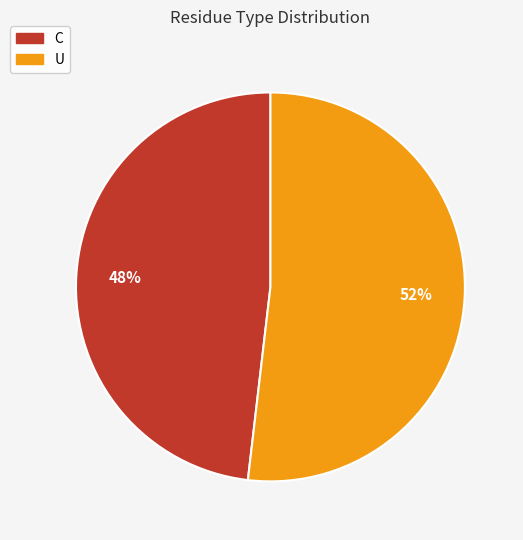

How many slices are in this pie chart?

2